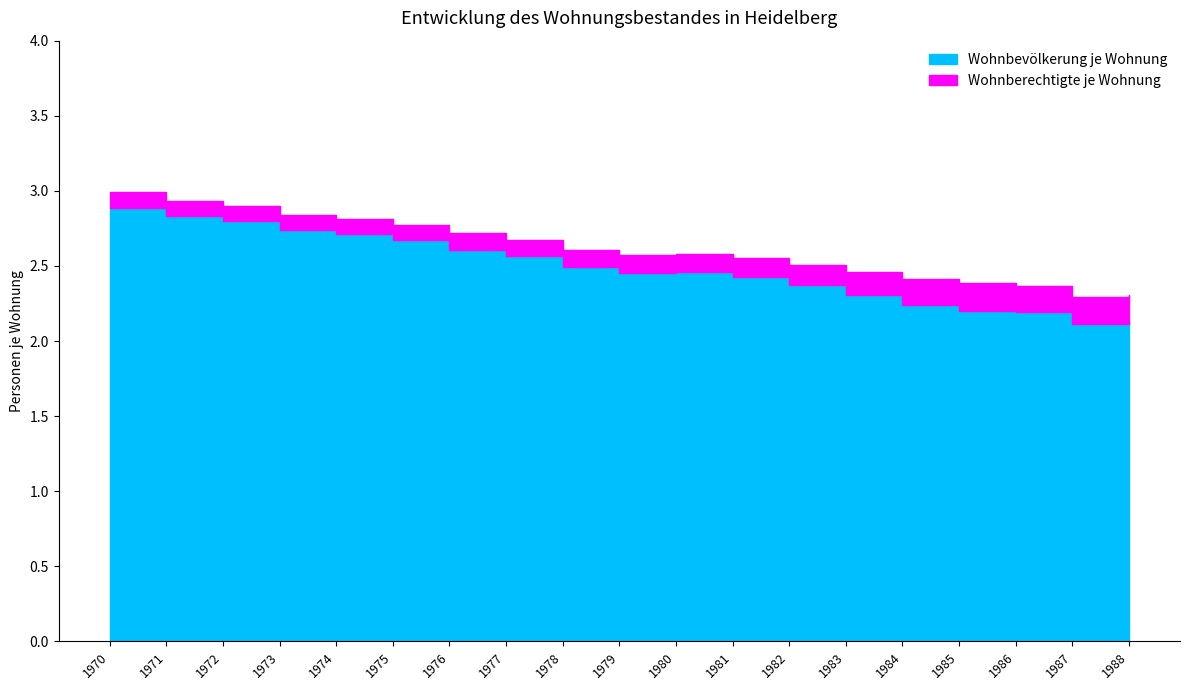

Between 1970 and 1976, which is larger?

1970